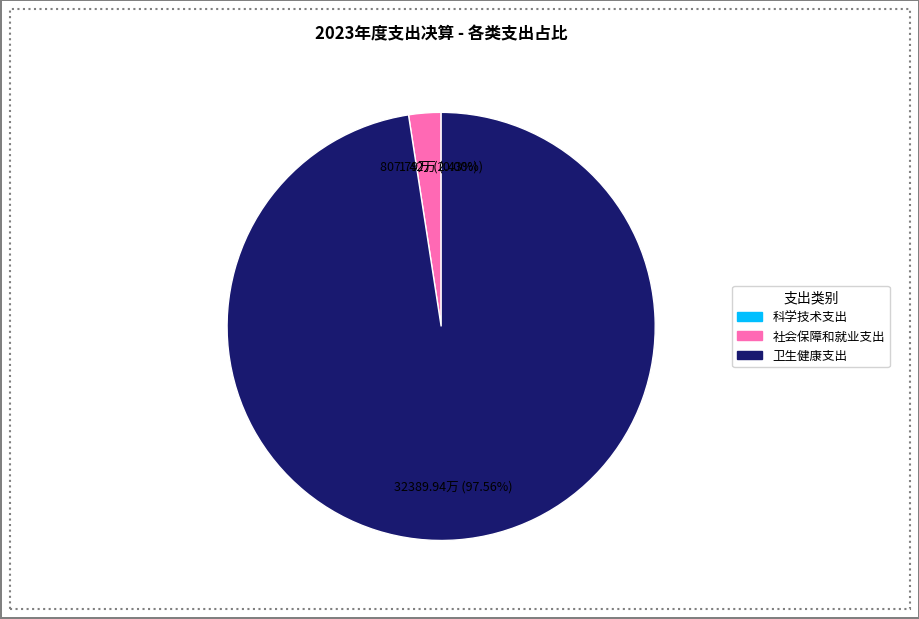

Which category has the biggest portion of the pie?

卫生健康支出